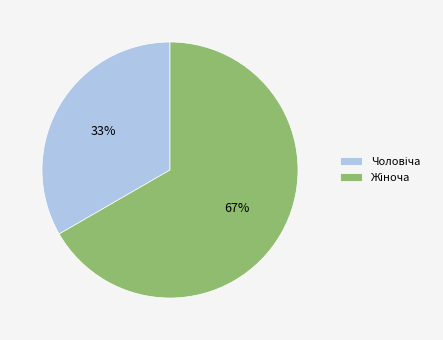

To the nearest percent, what is the average slice percentage?

50%